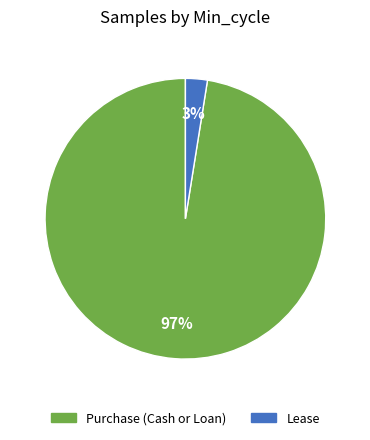

Combined, do Lease and Purchase (Cash or Loan) account for over 50%?

Yes